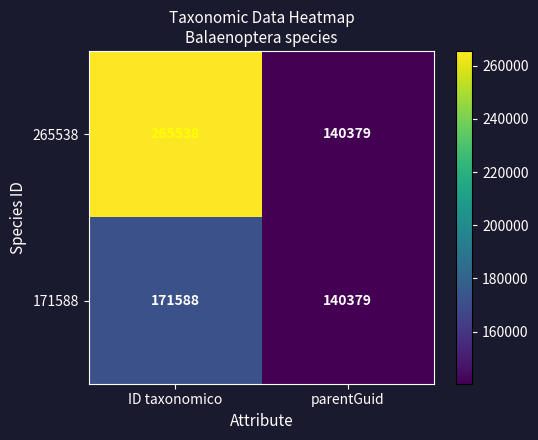

What is the difference between the maximum and minimum values in the 265538 series?

125159